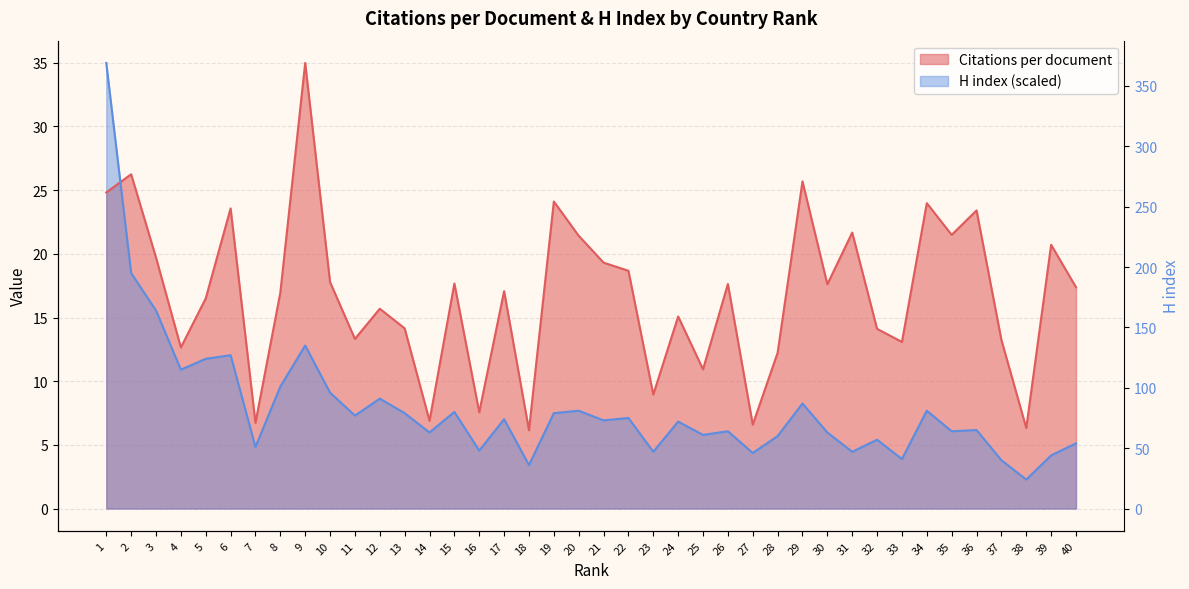

How many intersections are there between Citations per document and H index?

1